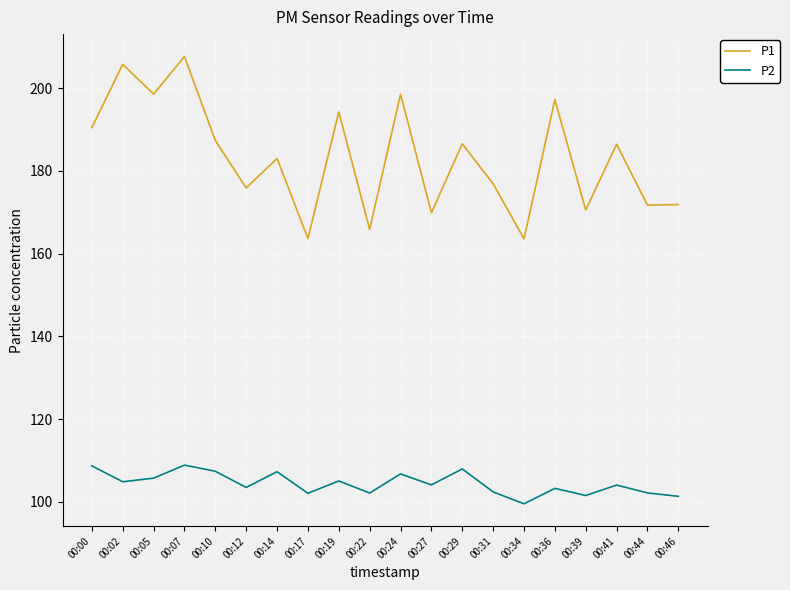

The P2 series shows 66.1 at 00:44. True or false?

False